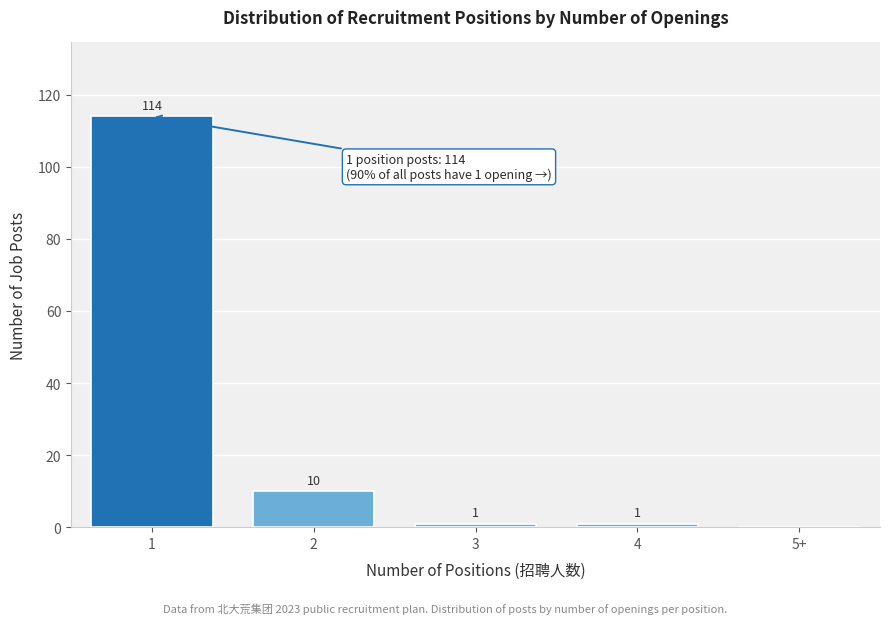

Reading left to right, what are all the values shown in this chart?

1=114	2=10	3=1	4=1	5+=0